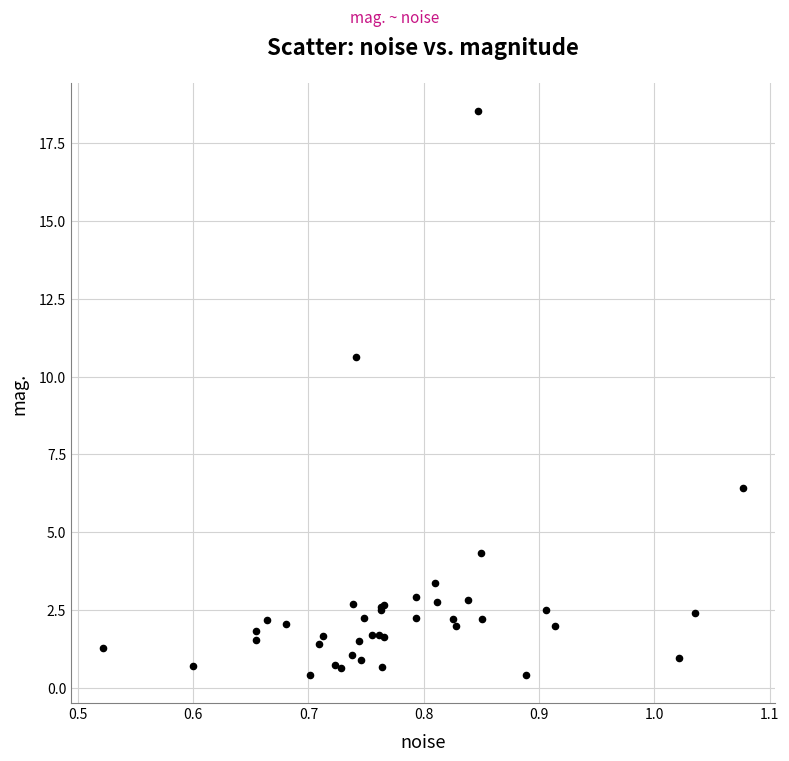

What Y value in the scatter plot is closest to 9?

10.6